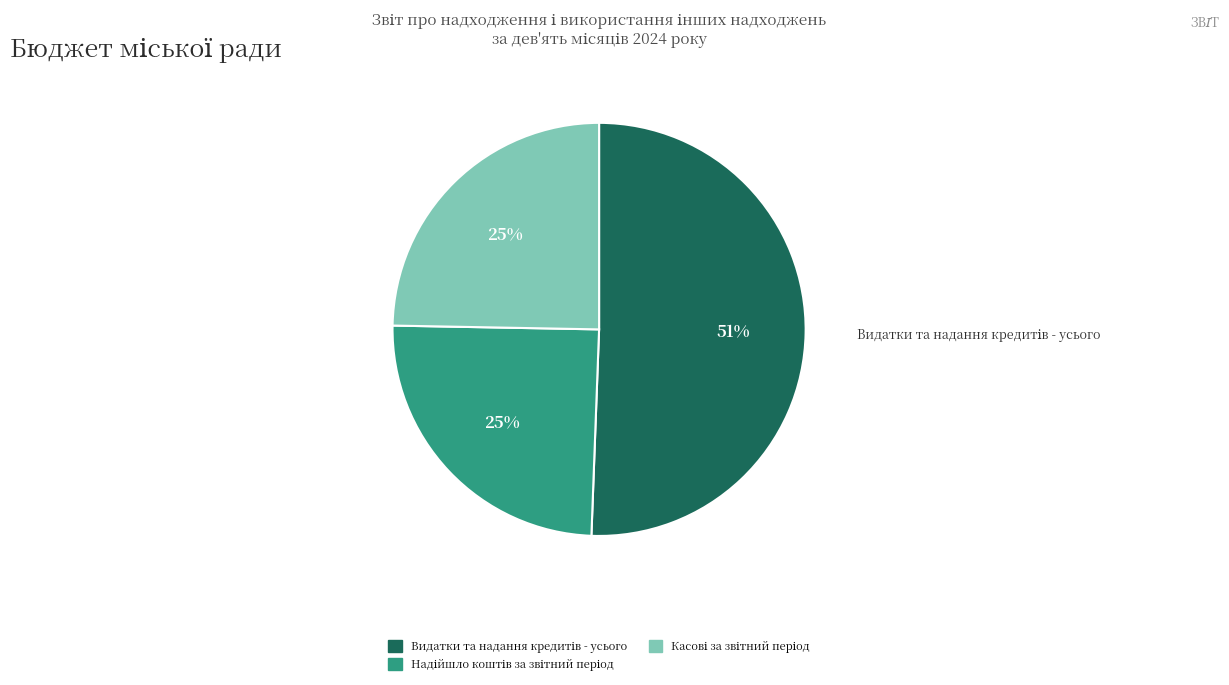

To the nearest percent, what is the average slice percentage?

33%